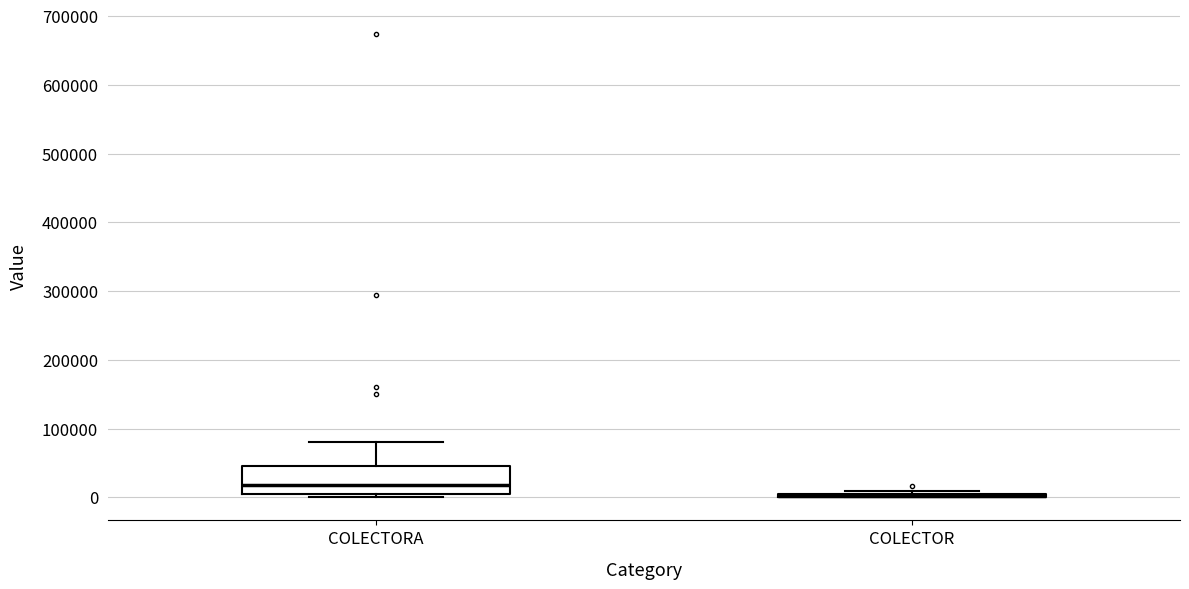

Reading left to right, transcribe this box plot: for each box, give where its median line is, the range the box spans, and where its two whiskers end, as read against the y-axis. The values are not printed on the chart, so give them approximately, as read against the axis.

COLECTORA: median 20000, box 0 to 50000, whiskers 0 (just below the box's lower edge) to 80000
COLECTOR: box collapsed to a line at 0, whiskers 0 to 10000